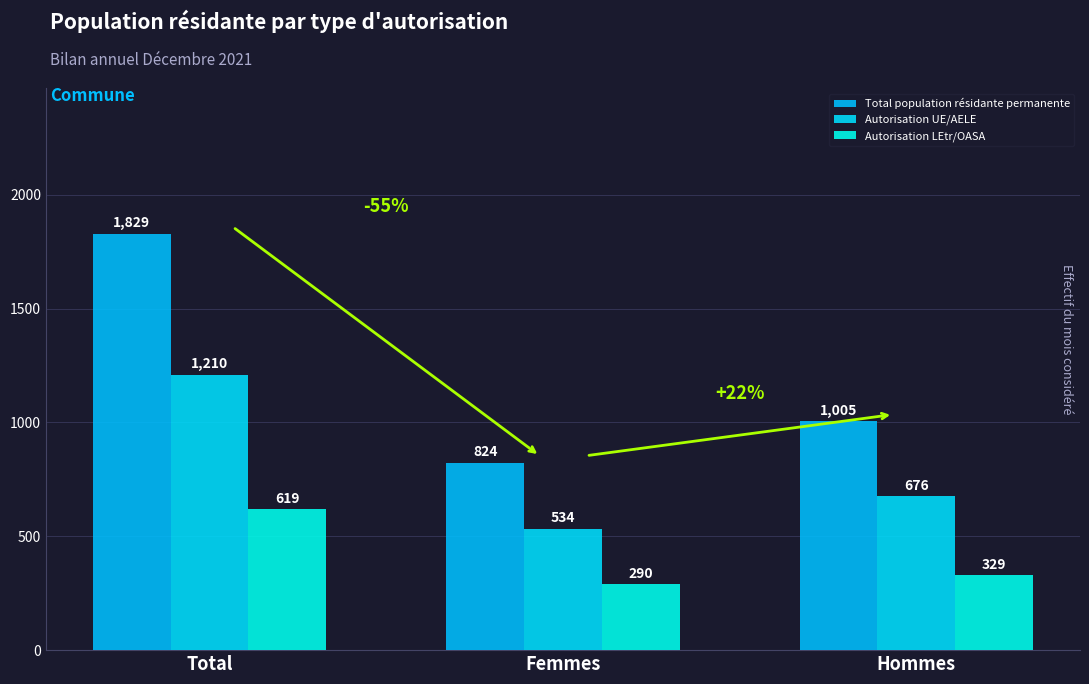

At how many categories does at least one series exceed 1647?

1